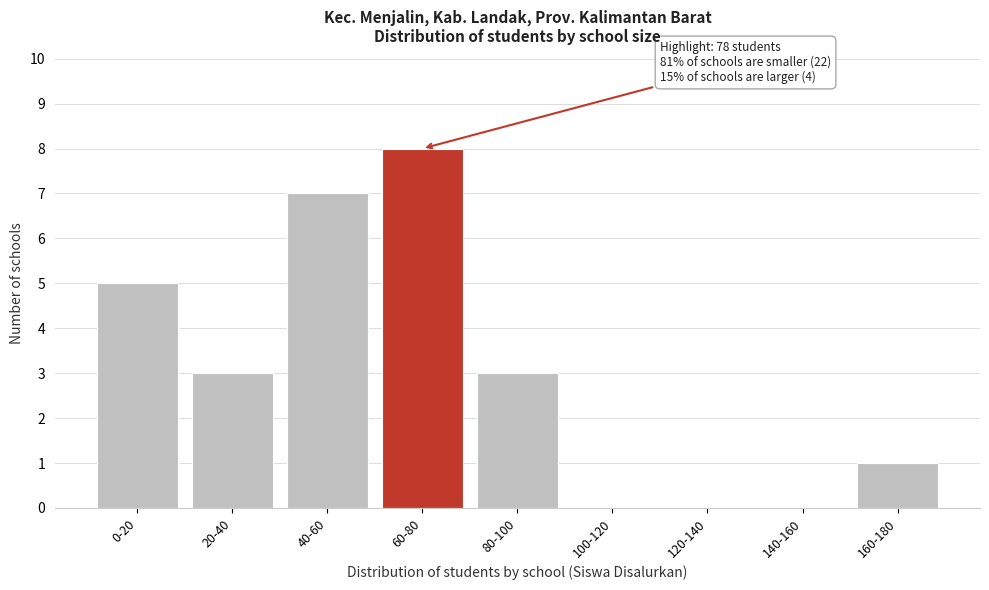

Reading left to right, list all the values displayed in this chart.

0-20=5	20-40=3	40-60=7	60-80=8	80-100=3	100-120=0	120-140=0	140-160=0	160-180=1